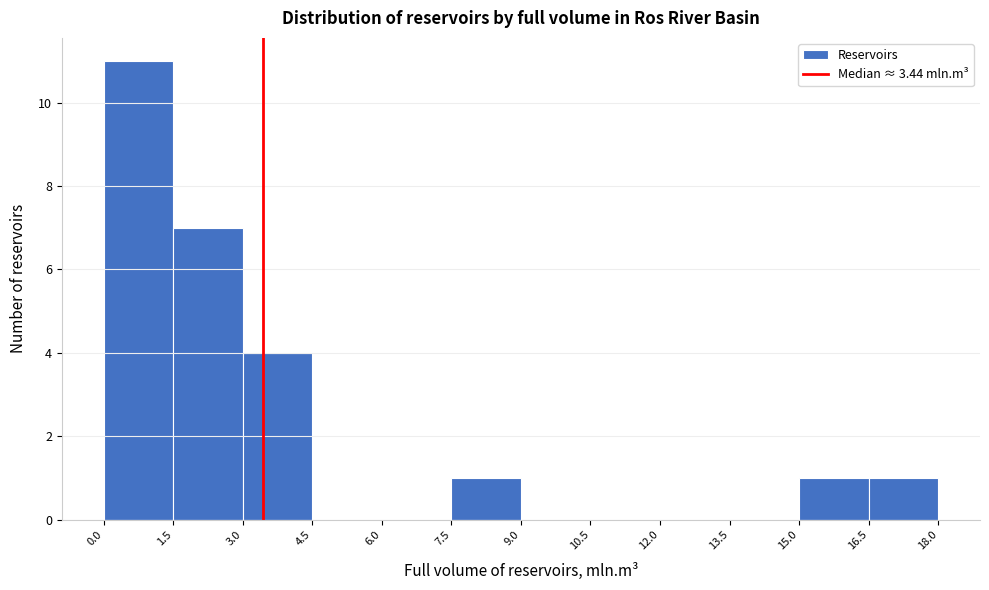

Reading left to right, transcribe this chart: for each bar, give the range it covers on the x-axis and its height. The values are not printed on the chart, so give them approximately, as read against the axis.

0.0 to 1.5: 11
1.5 to 3.0: 7
3.0 to 4.5: 4
4.5 to 6.0: 0
6.0 to 7.5: 0
7.5 to 9.0: 1
9.0 to 10.5: 0
10.5 to 12.0: 0
12.0 to 13.5: 0
13.5 to 15.0: 0
15.0 to 16.5: 1
16.5 to 18.0: 1